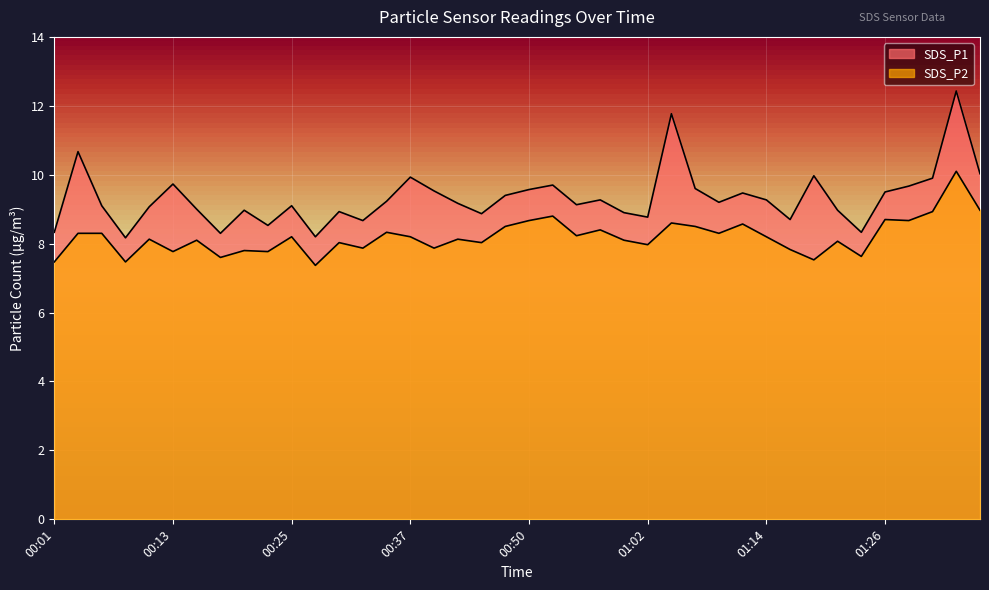

Which series has the widest spread of values?

SDS_P1